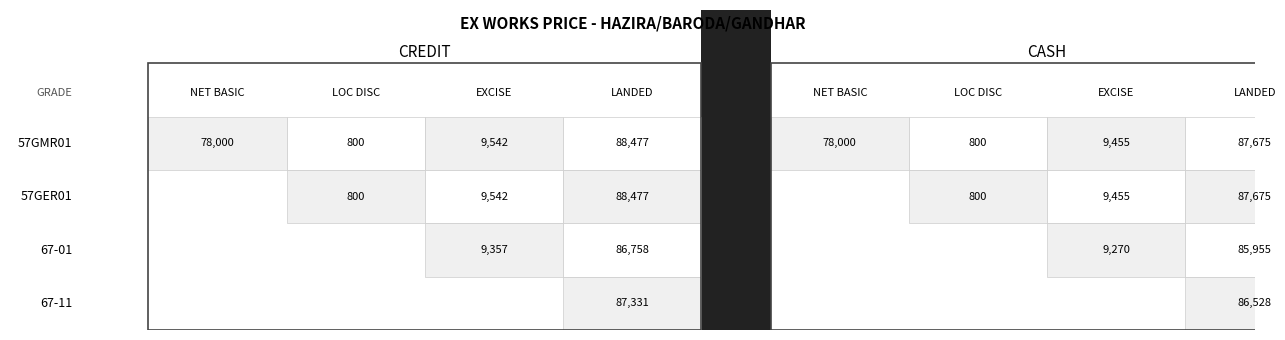

At how many categories does at least one series exceed 24483?

2